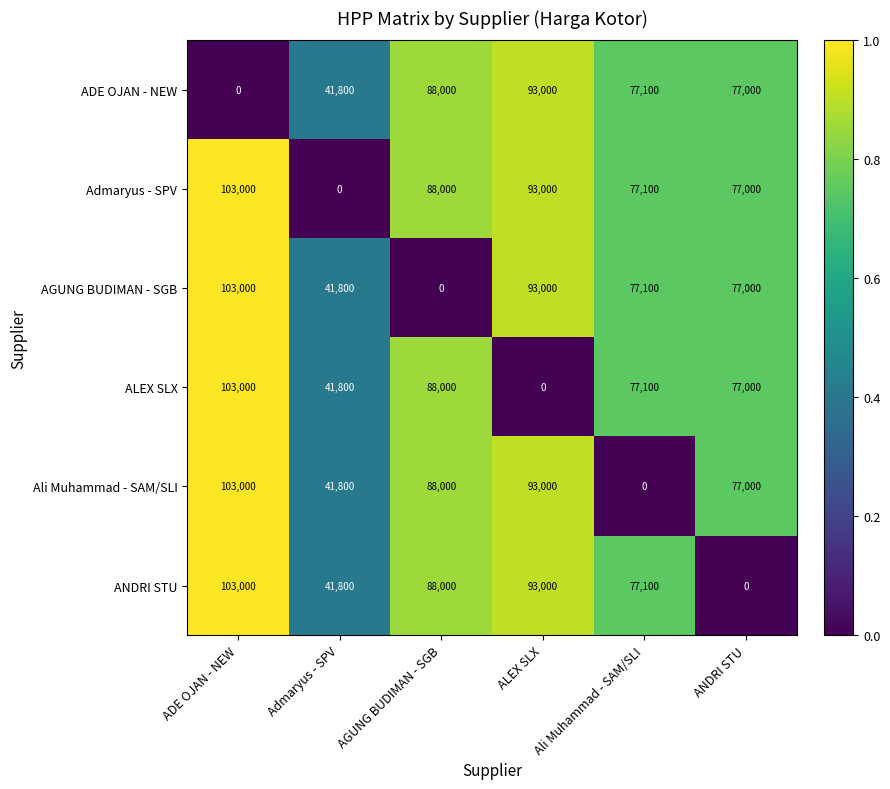

Rank the categories by ANDRI STU value from lowest to highest.

ANDRI STU, Admaryus - SPV, Ali Muhammad - SAM/SLI, AGUNG BUDIMAN - SGB, ALEX SLX, ADE OJAN - NEW